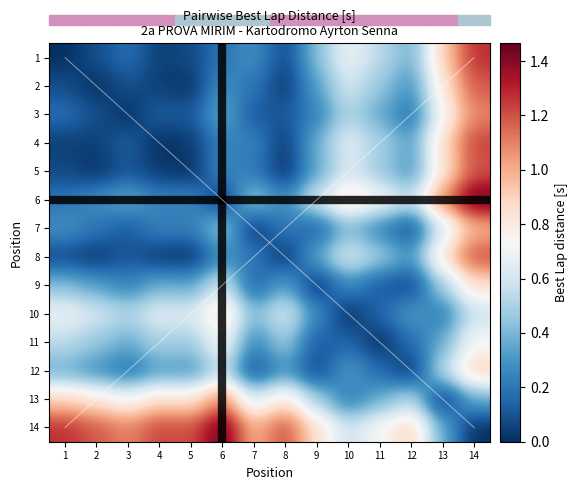

Which has a higher value, 14 or 4?

14